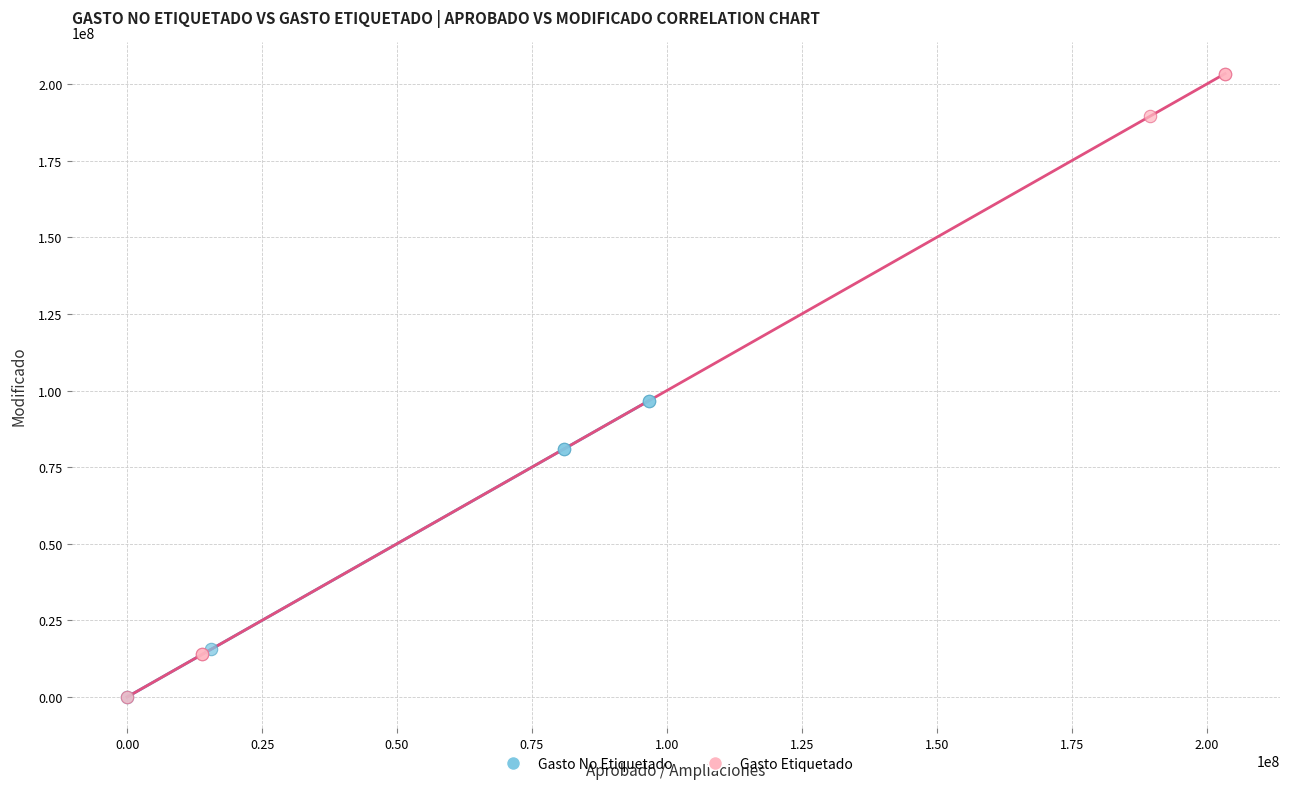

Which series reaches the maximum Y coordinate?

Gasto Etiquetado